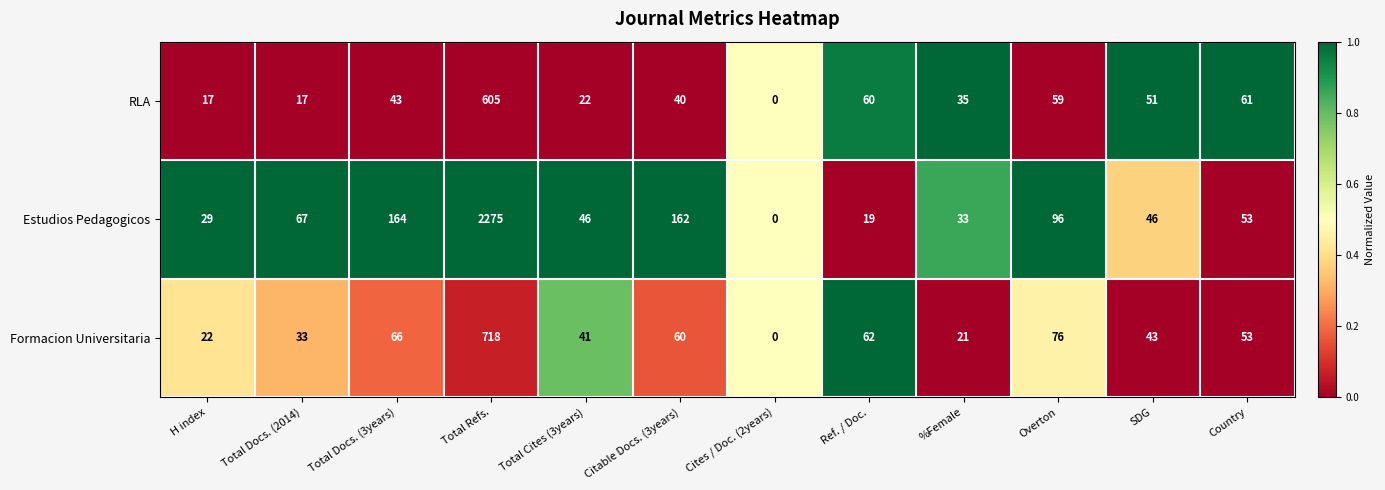

List the series in order of their peak value, highest first.

Estudios Pedagogicos, Formacion Universitaria, RLA